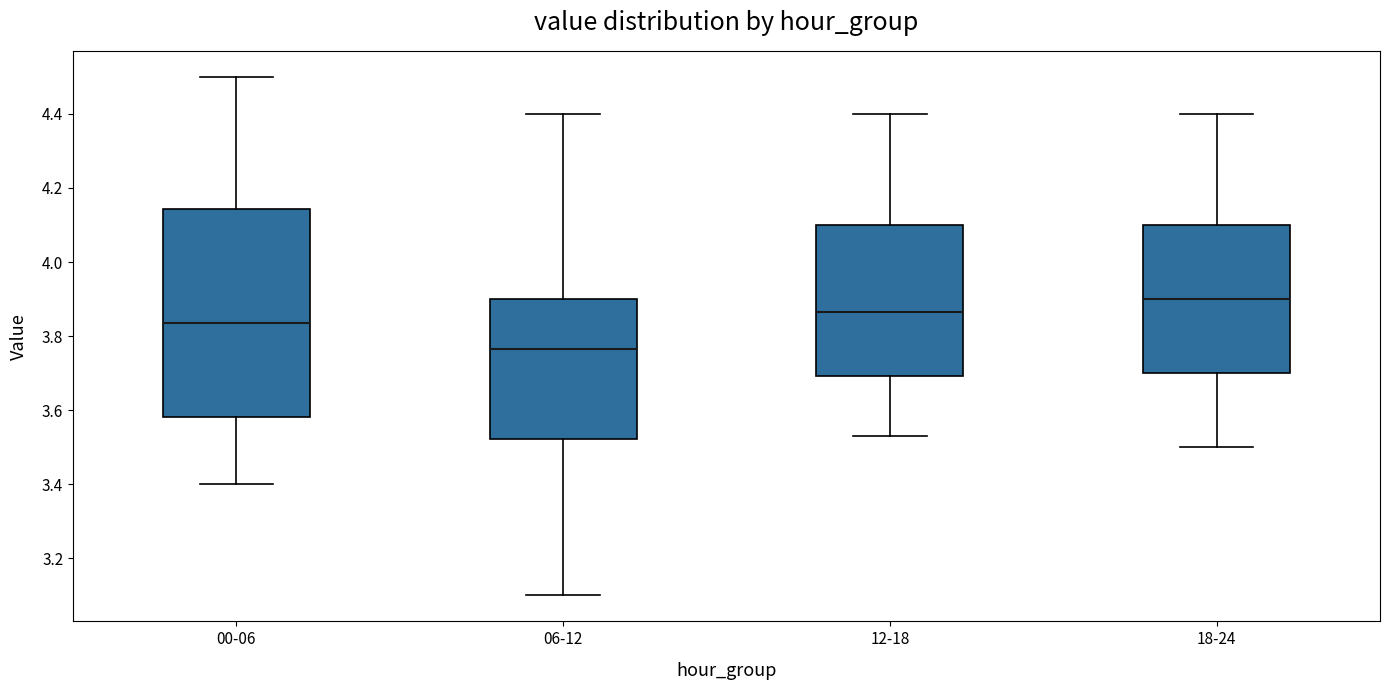

Comparing the boxes themselves (not the whiskers), which one is the tallest?

00-06